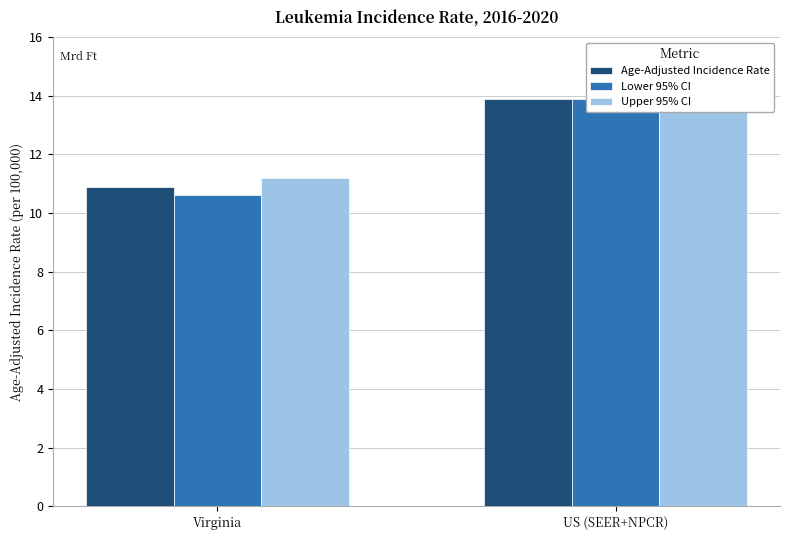

What is the highest value of the Upper 95% CI series?

14.0